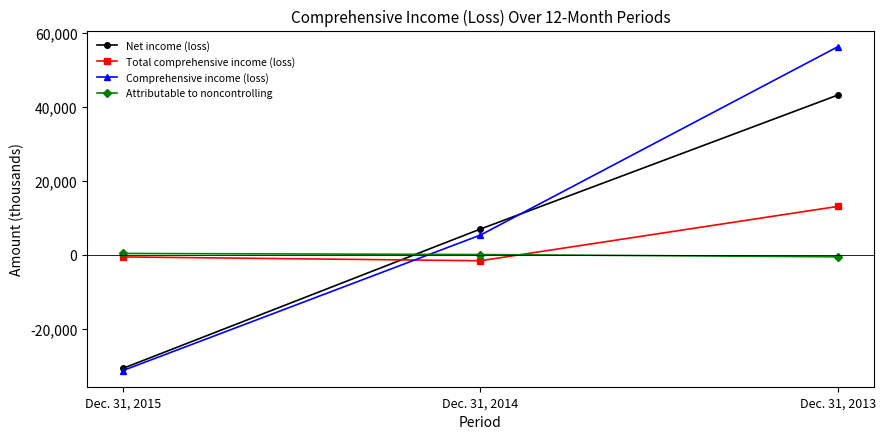

Does the chart display data point markers on the line(s)?

Yes